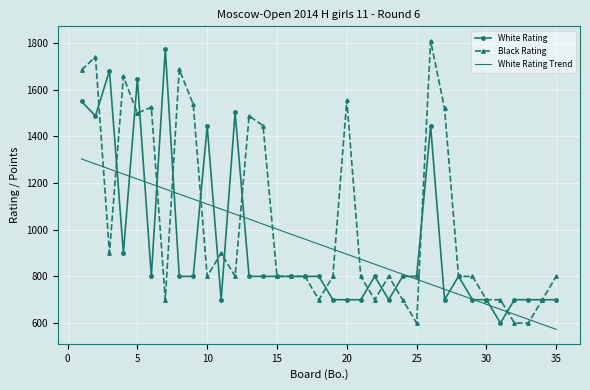

What is the smallest value displayed?

573.0